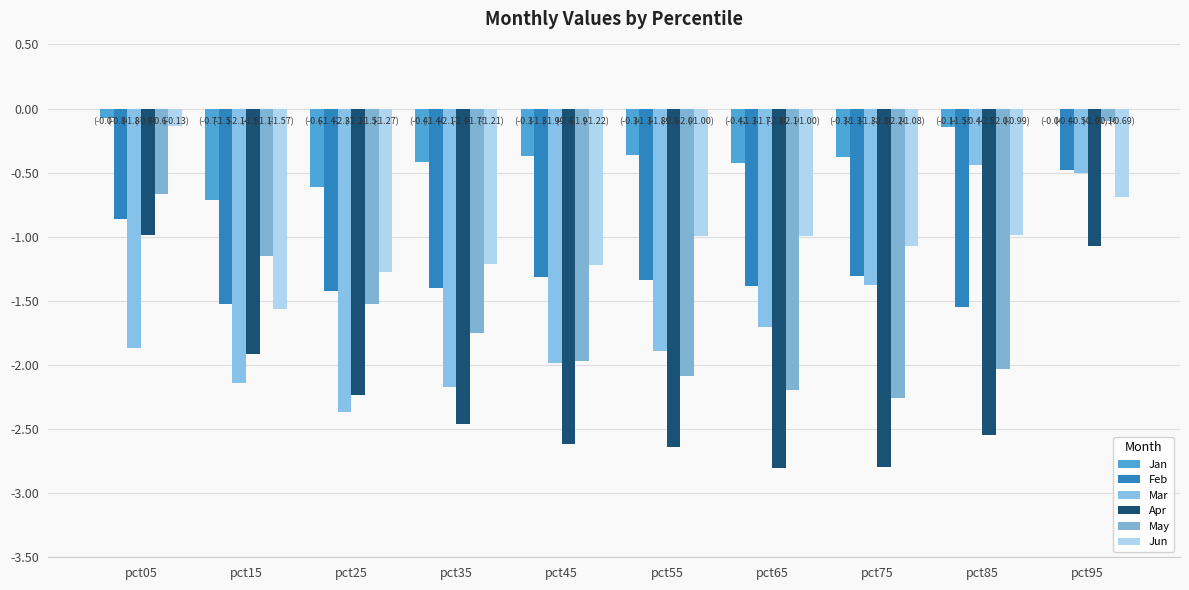

Between pct45 and pct65, which series saw the biggest shift?

Mar